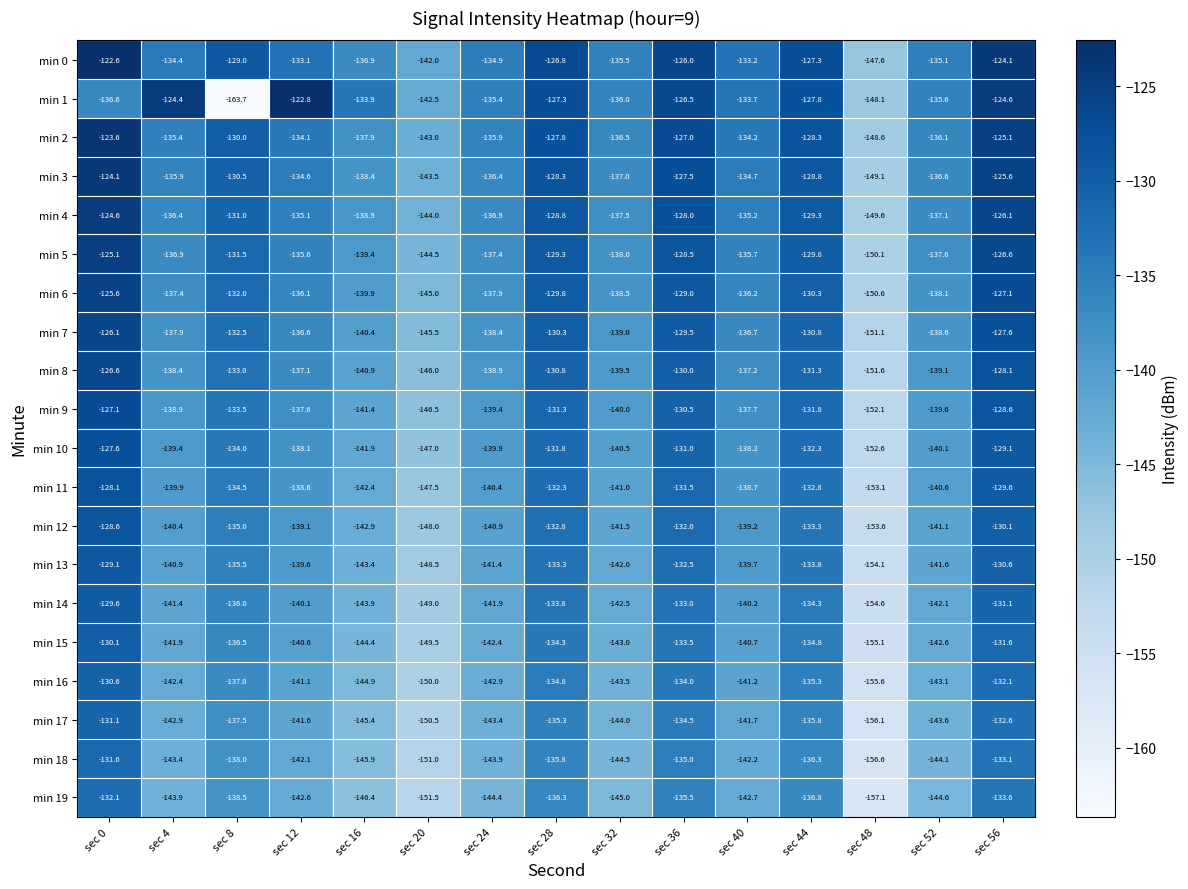

List the series in order of their peak value, highest first.

min 0, min 1, min 2, min 3, min 4, min 5, min 6, min 7, min 8, min 9, min 10, min 11, min 12, min 13, min 14, min 15, min 16, min 17, min 18, min 19